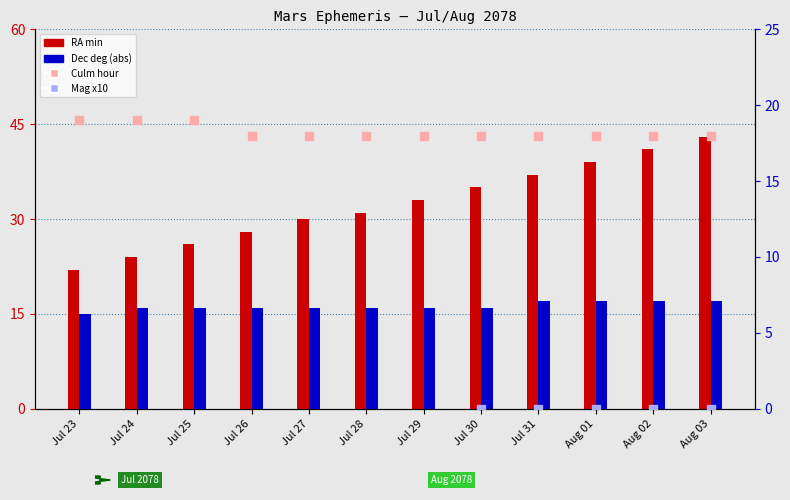

Which series has the largest total across all categories?

RA min